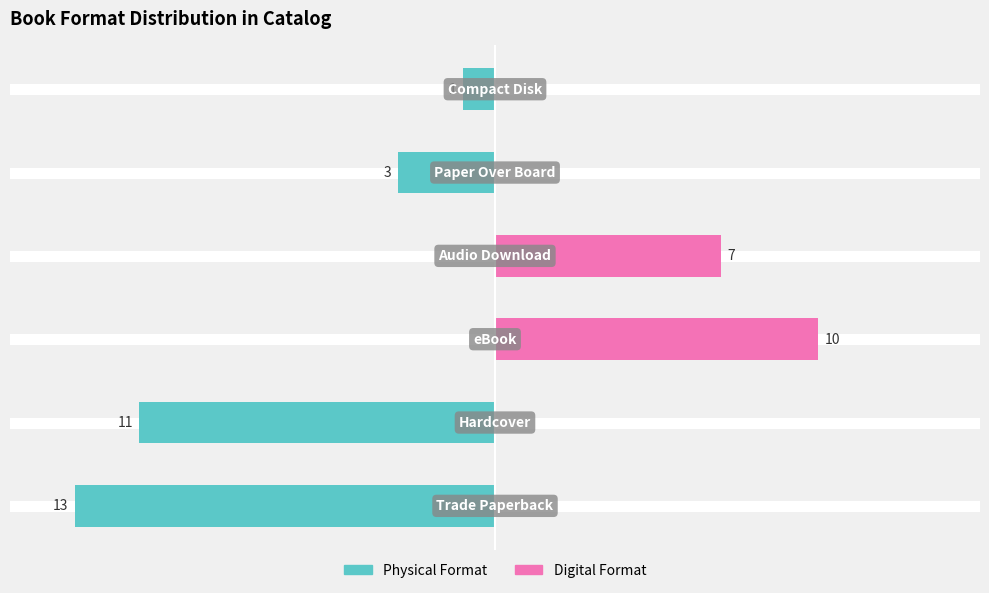

Which series changed the most between 3 and 4?

Digital Format